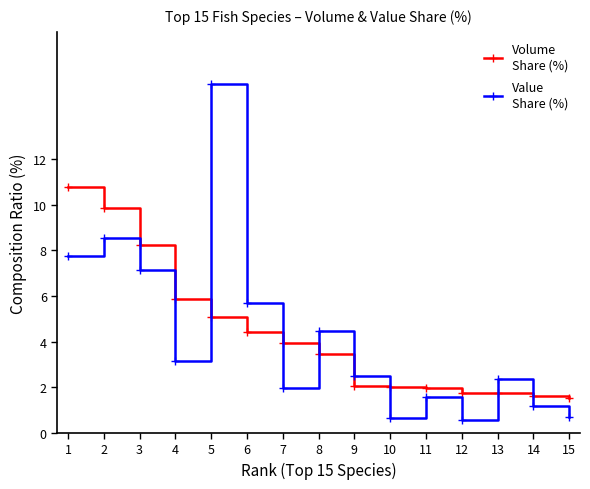

At which category is the sum across all series the highest?

5